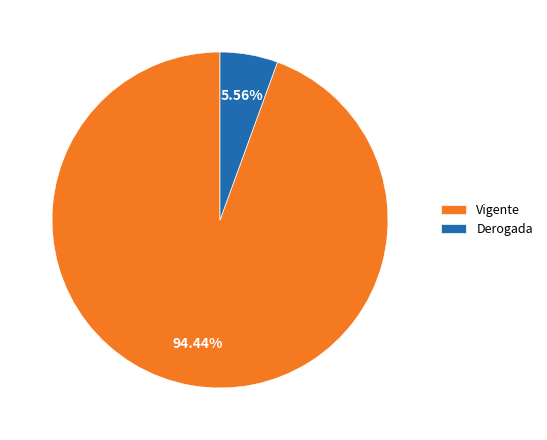

To the nearest percent, what is the combined percentage of Derogada and Vigente?

100%